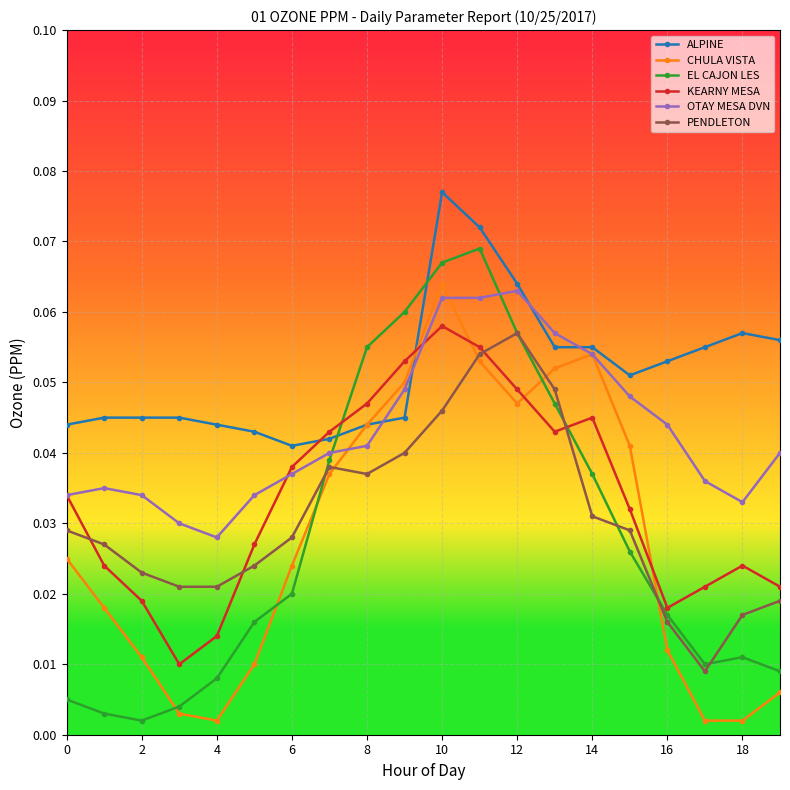

True or false: KEARNY MESA has more than 1 interior local peaks.

True